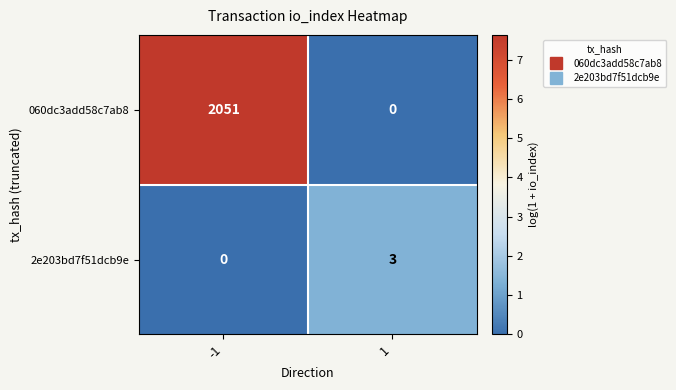

What is the difference between the maximum and minimum values in the 2e203bd7f51dcb9e series?

3